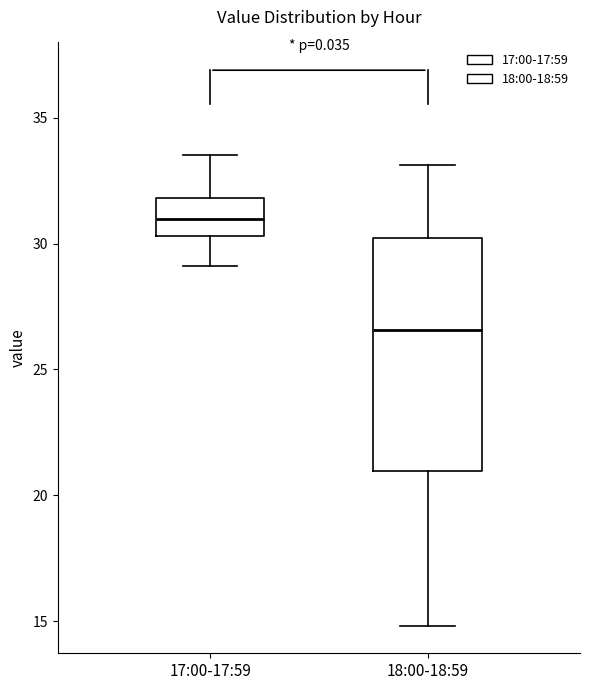

Reading left to right, read every box against the y-axis: the position of its median line, the range the box covers, and the ends of its whiskers. The values are not printed on the chart, so give them approximately, as read against the axis.

17:00-17:59: median 31.0, box 30.5 to 32.0, whiskers 29.0 to 33.5
18:00-18:59: median 26.5, box 21.0 to 30.0, whiskers 15.0 to 33.0